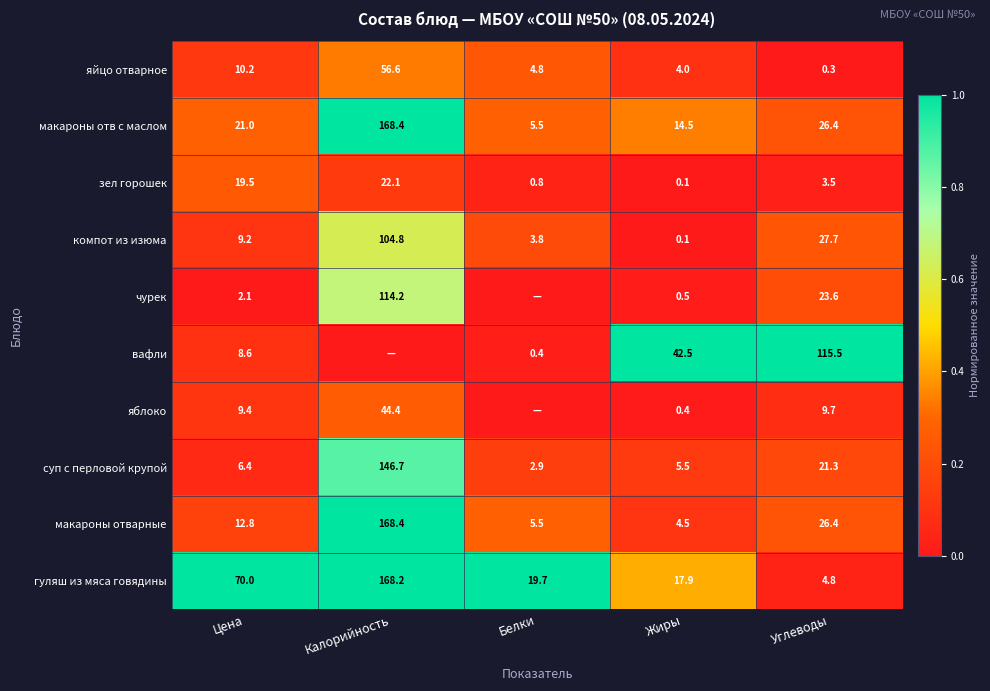

Is the value of макароны отв с маслом at Углеводы greater than the value of компот из изюма at Жиры?

Yes